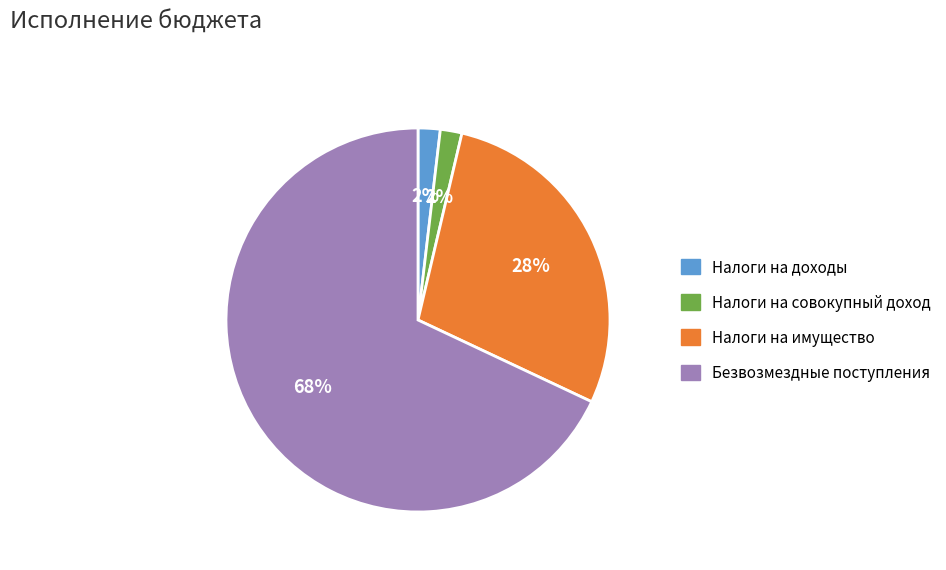

How many slices are in this pie chart?

4